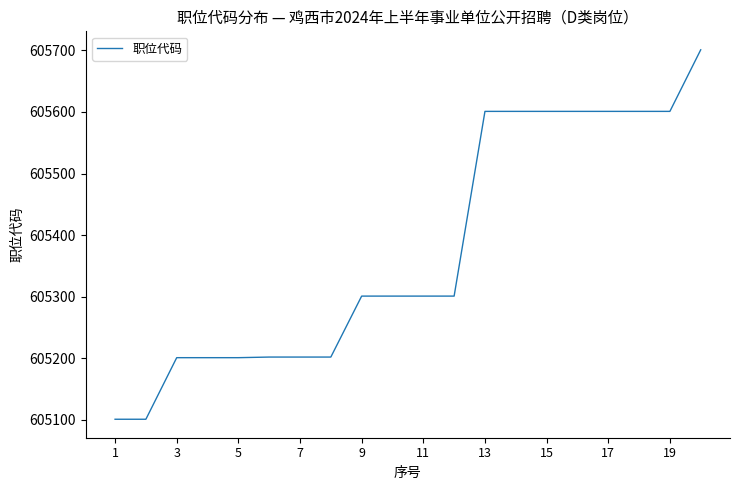

What is the difference between the maximum and minimum values?

600